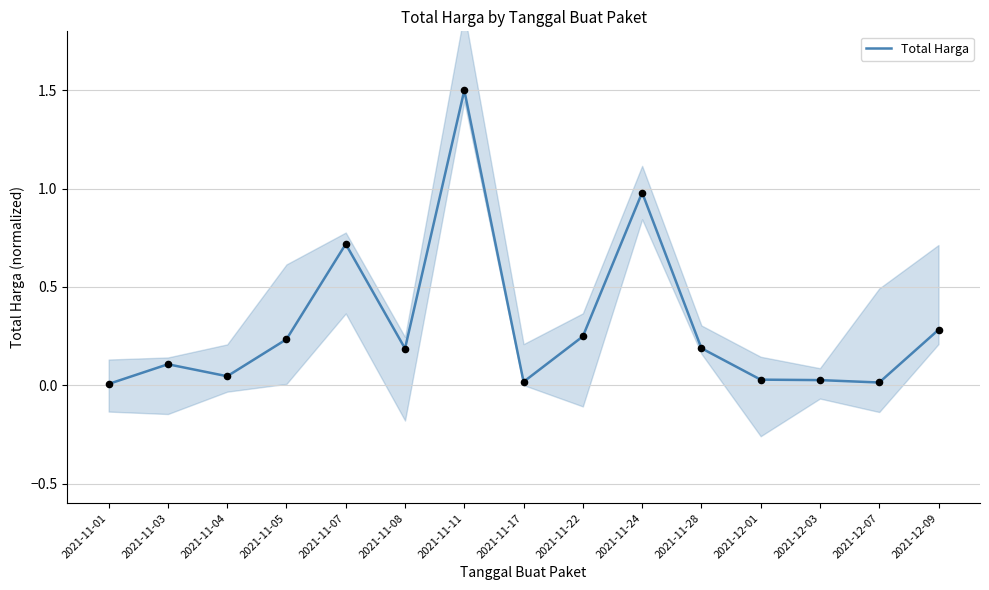

What is the change in value from 2021-11-01 to 2021-11-08?

+0.2